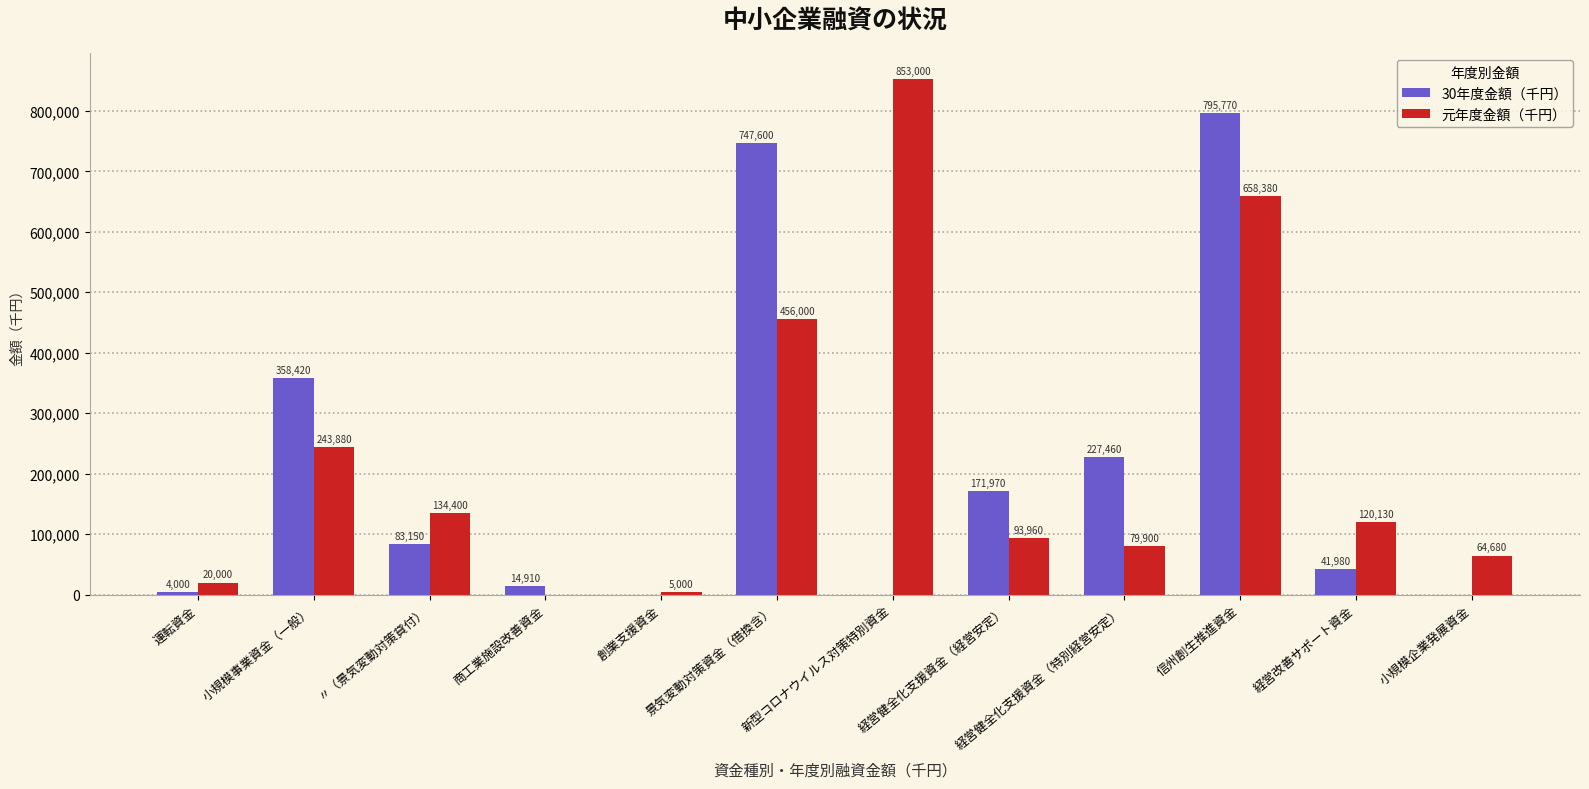

What is the difference between the 30年度金額（千円） values at 小規模事業資金（一般） and 〃（景気変動対策貸付）?

275270